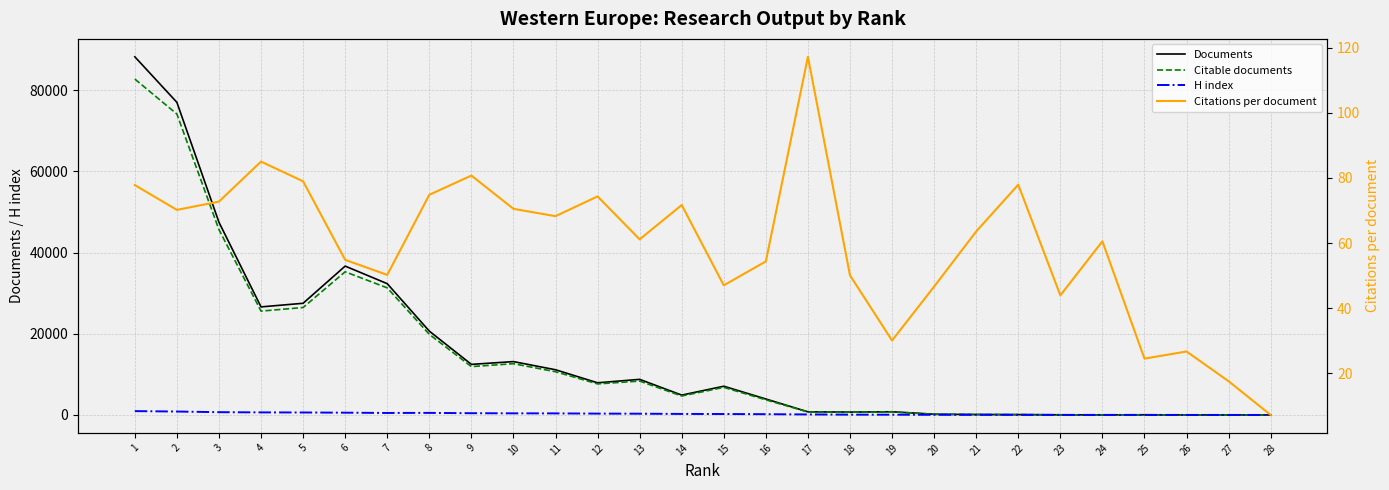

What is the value of the Citations per document point at the 5th from the left?

79.0